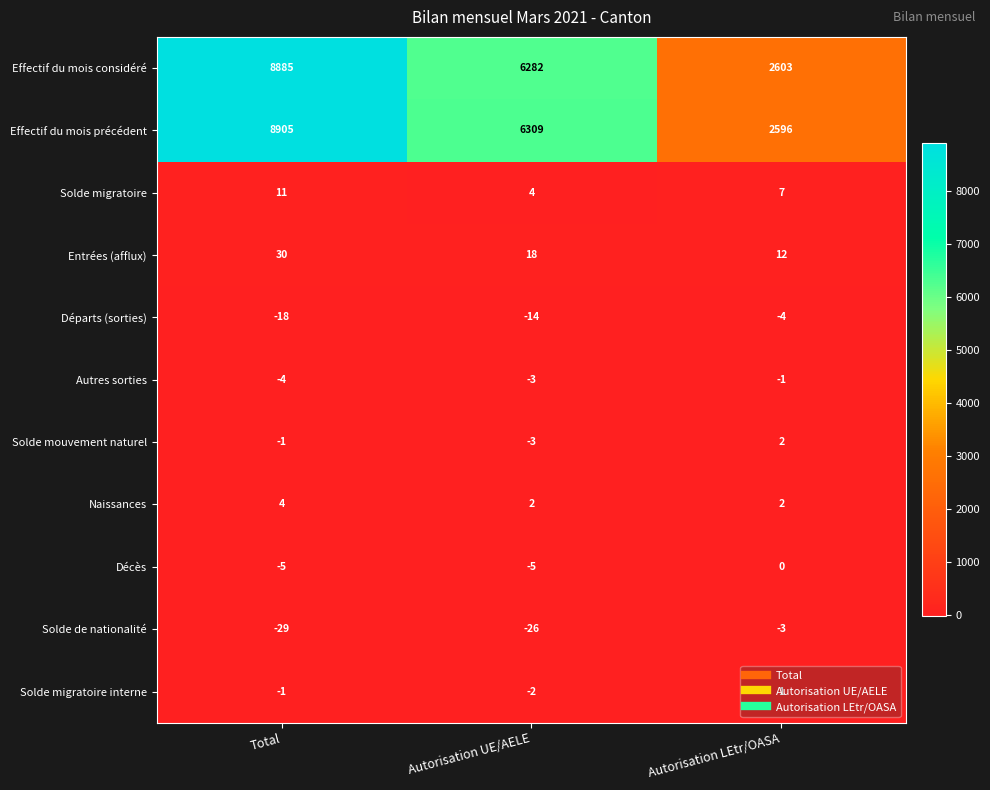

How many values in the Effectif du mois précédent series are below 6309?

1